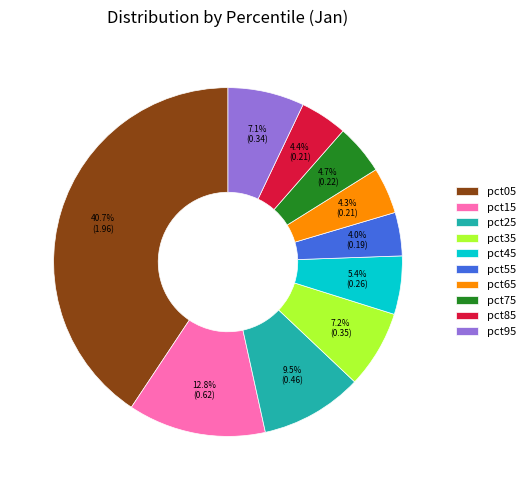

What is the largest slice in the pie chart?

pct05